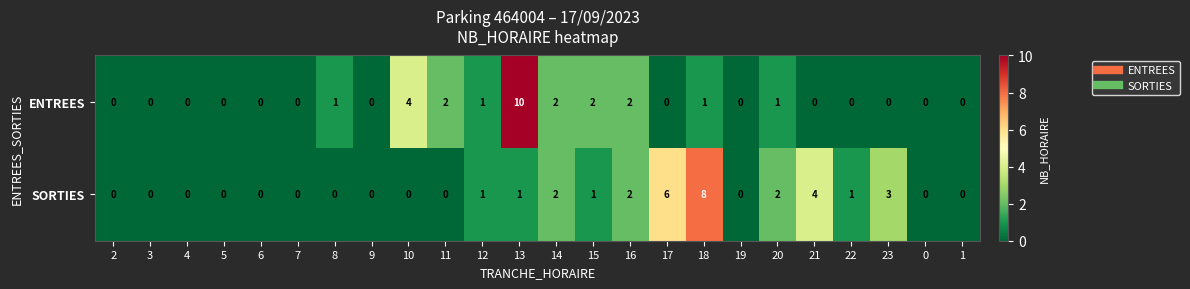

Count the number of categories in the chart.

24